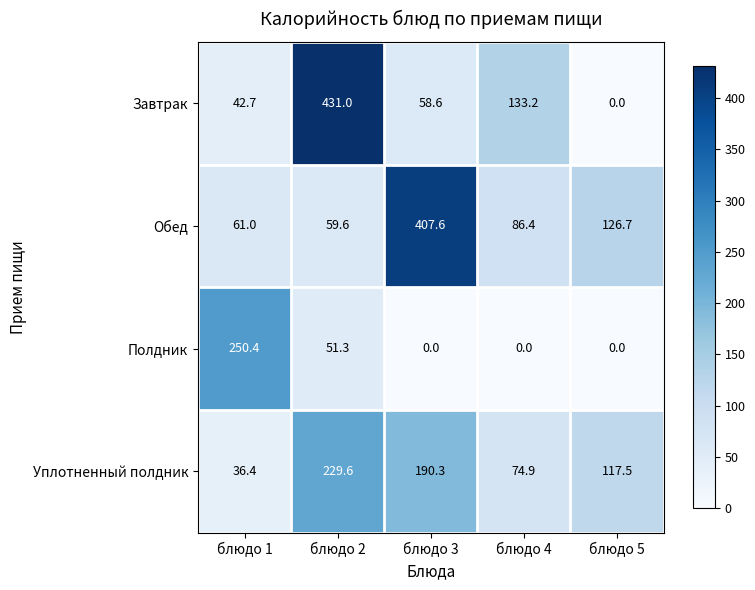

How many data points does each series have?

5